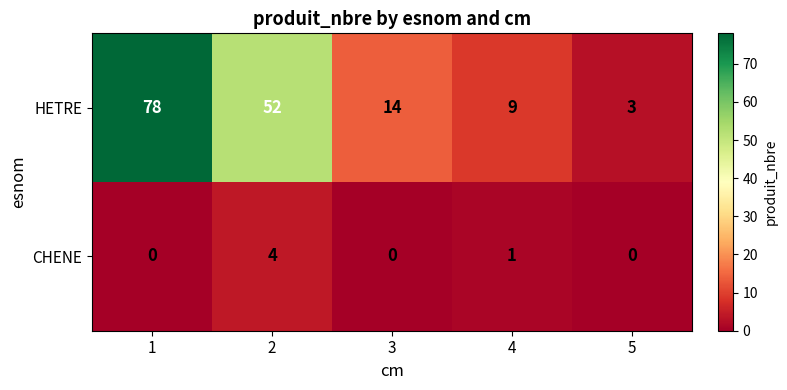

How many data points in CHENE are above 0?

2